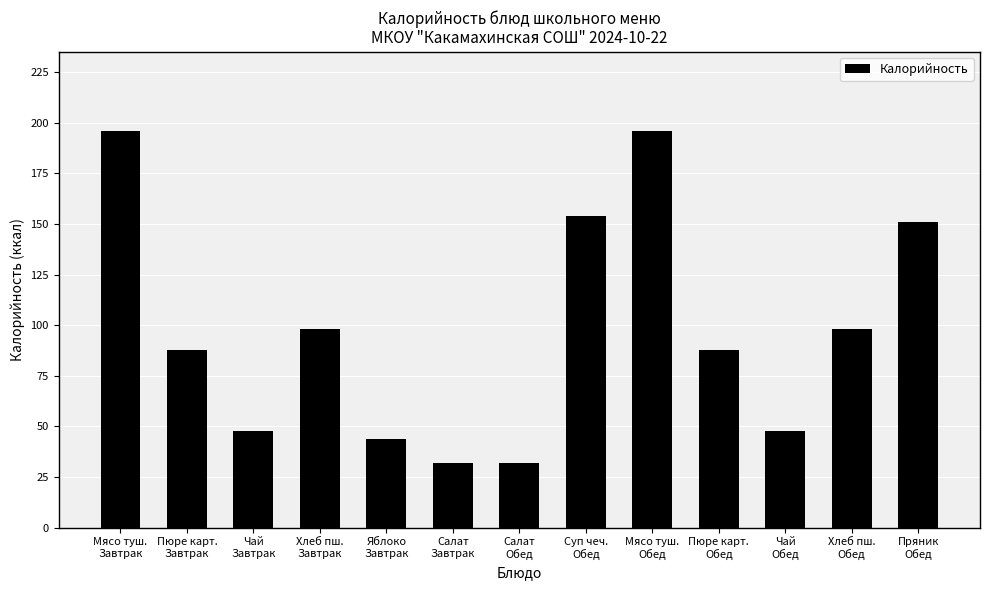

How many series are shown in this chart?

1